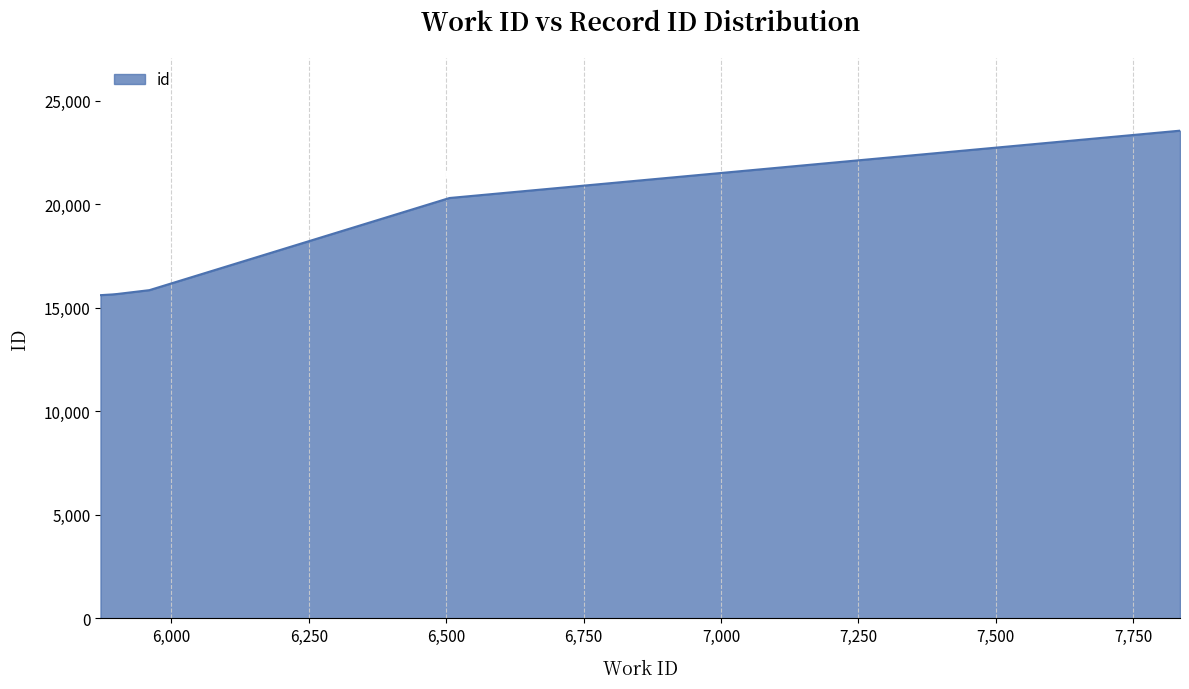

What is the greatest value displayed?

23558